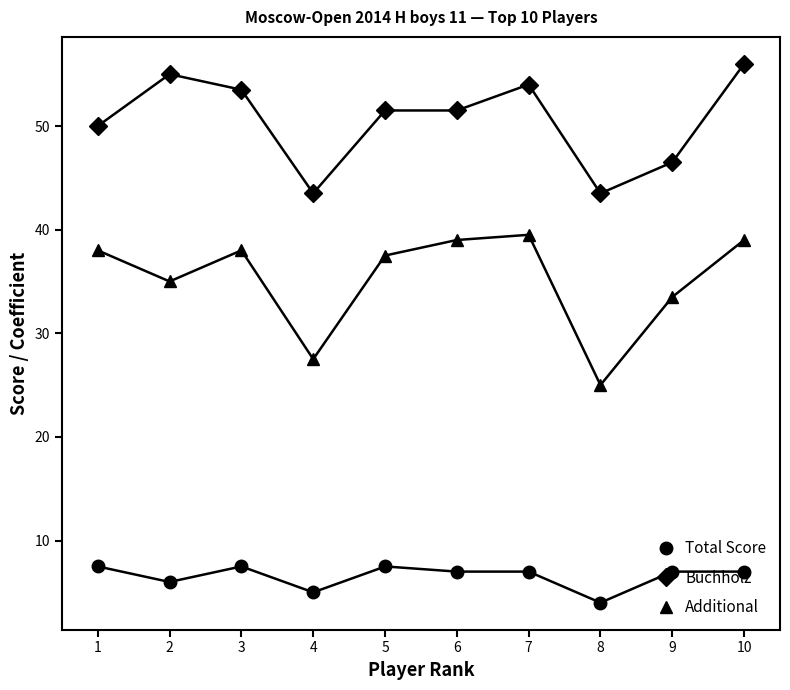

How many interior local peaks does the Buchholz series have?

2